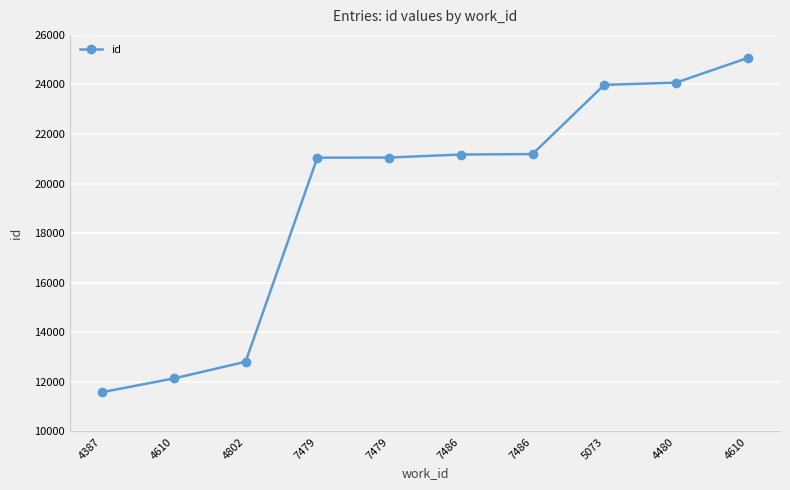

Is it true that the value at 7486 is 4439?

False